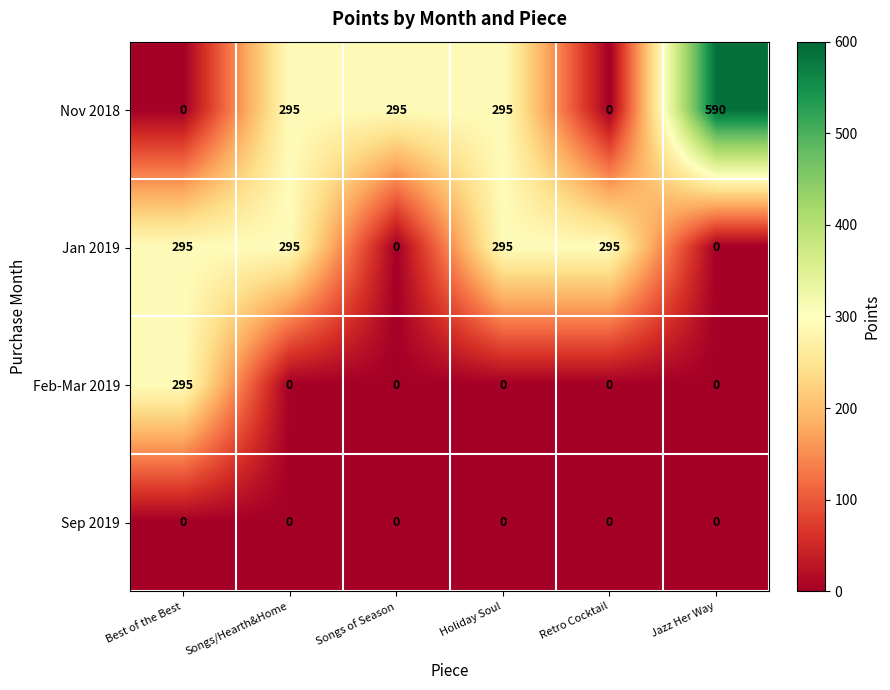

What is the total value across all series at Holiday Soul?

590